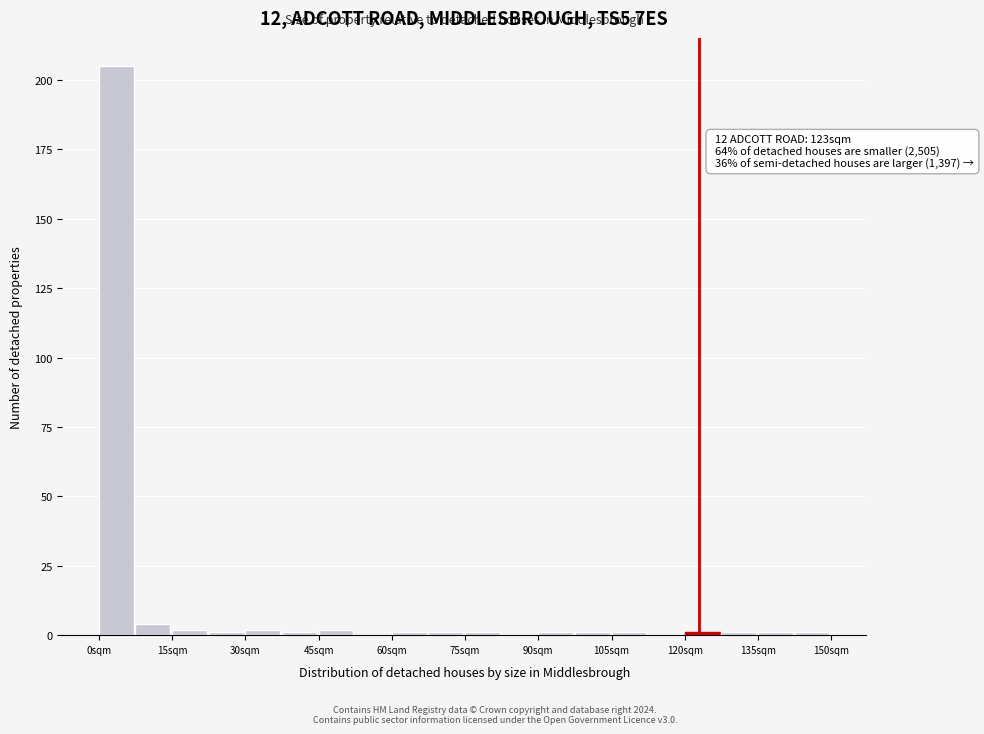

Read against the x-axis, roughly where is the centre of the tallest bar?

4